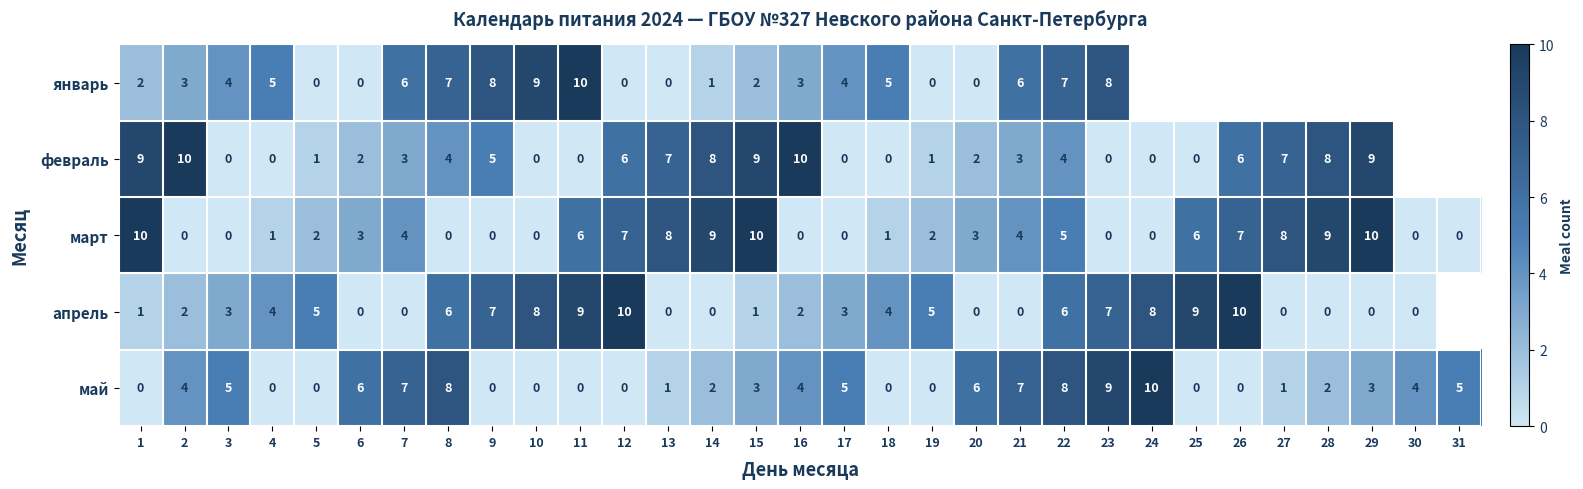

Count the май values in the range 0 to 6.

25